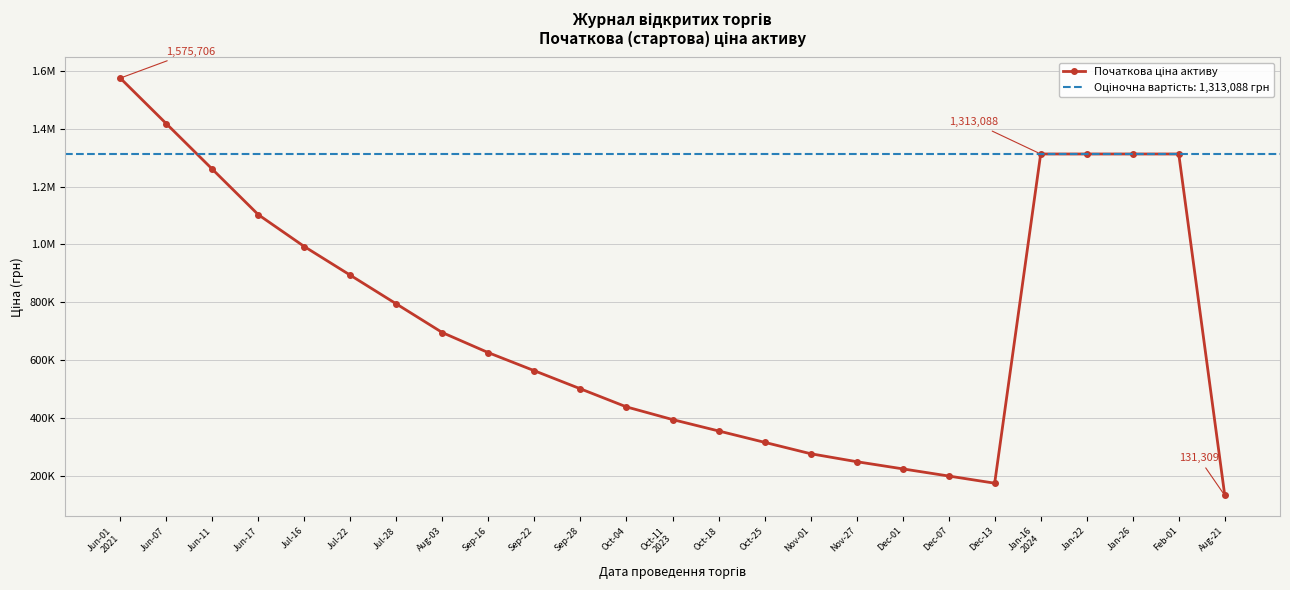

At which label does the data first exceed 625397?

Jun-01
2021